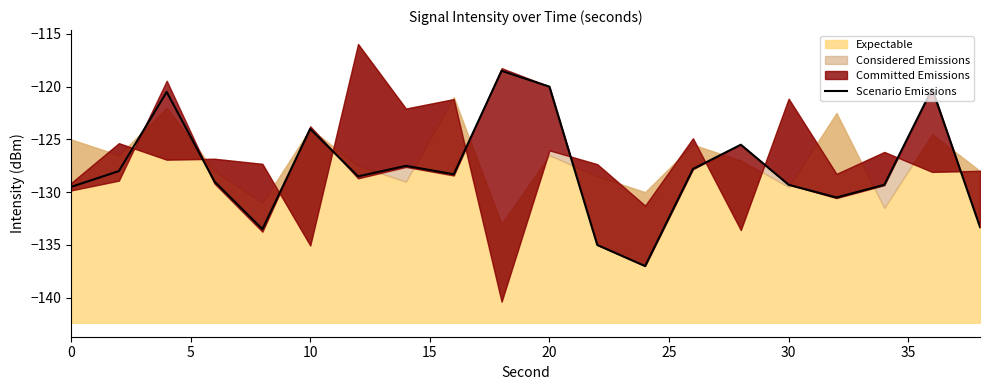

Count the number of categories in the chart.

20